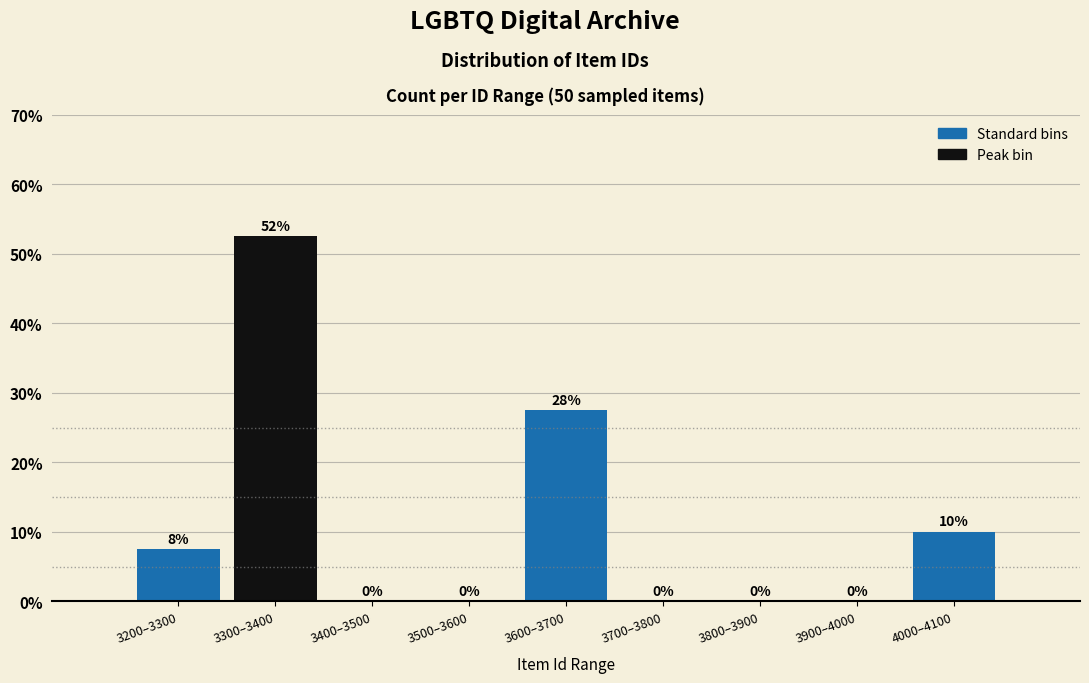

Where is the data nearest to the value 26?

3600–3700